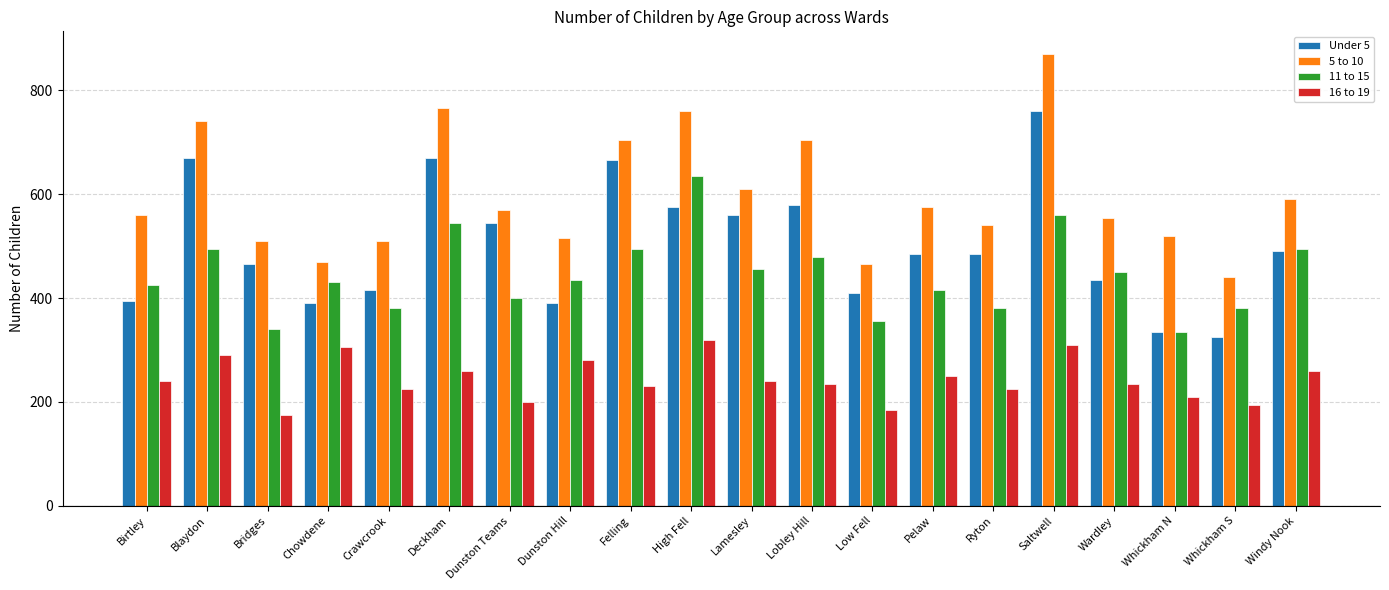

Which label corresponds to the smallest value in the chart?

Bridges